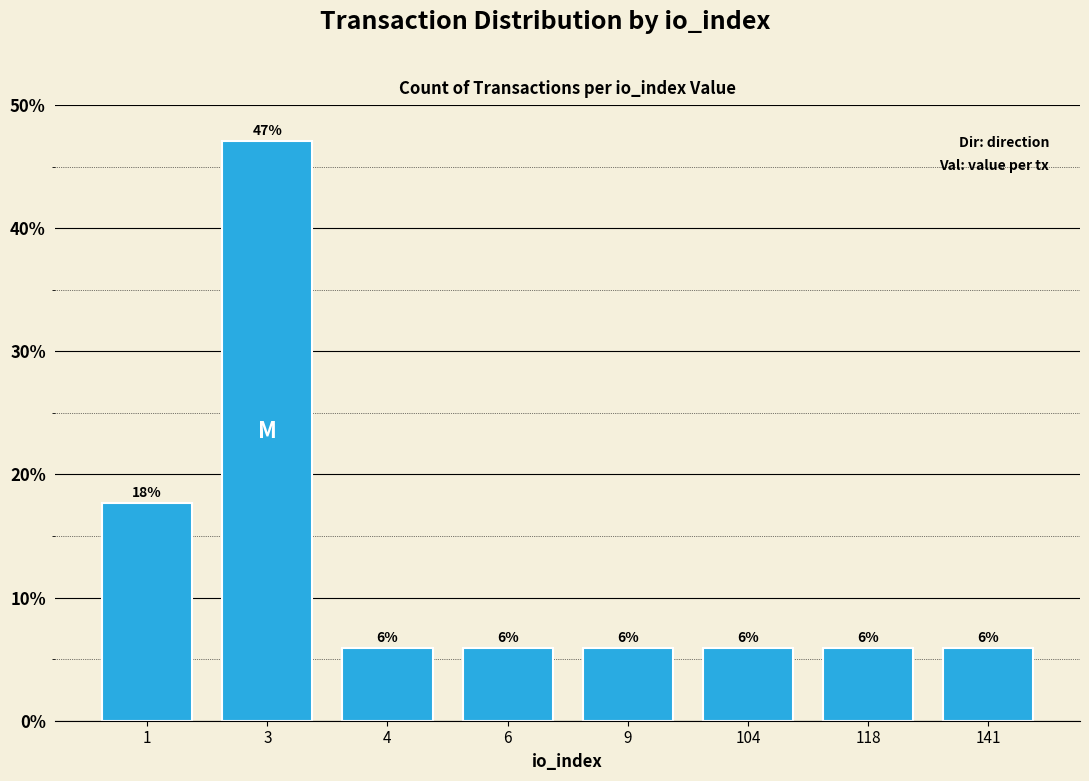

Between 9 and 118, which is larger?

9